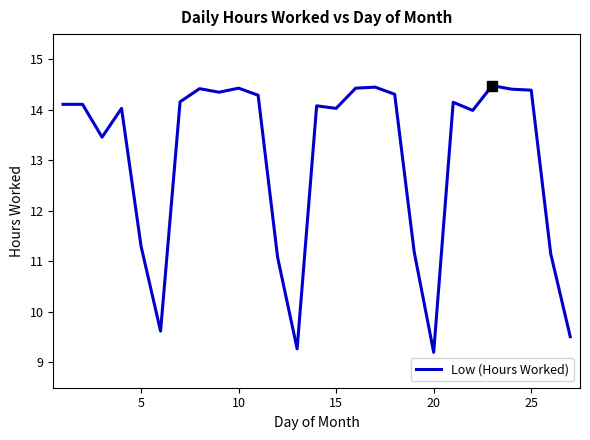

What is the smallest value displayed?

9.2